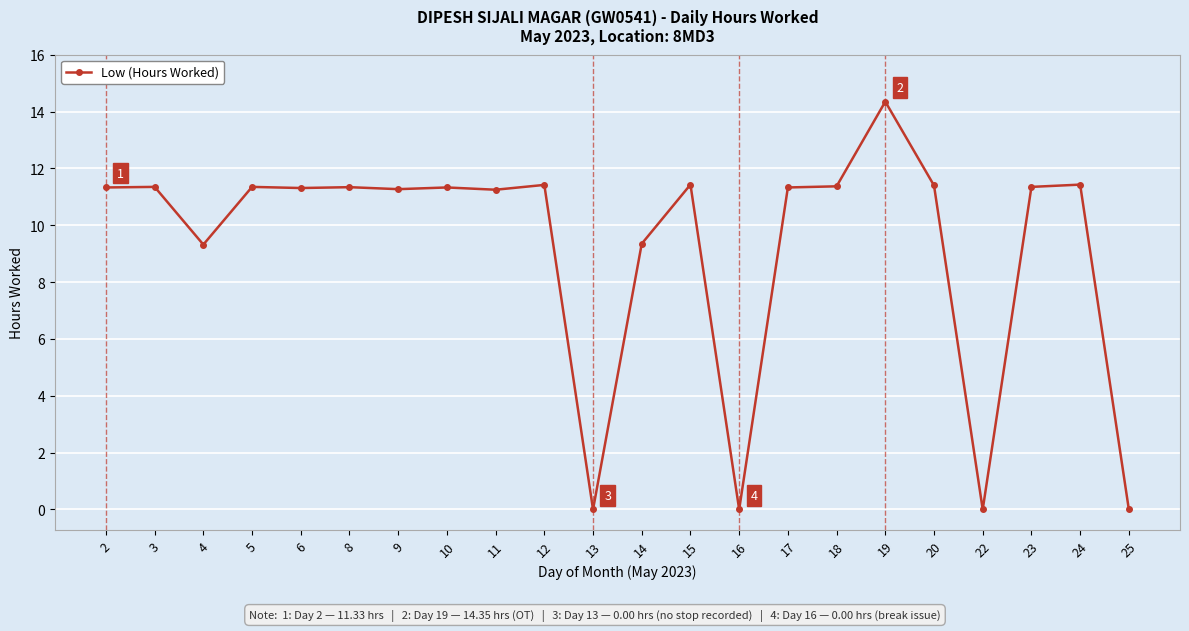

What is the value of the 10th point from the left?

11.4